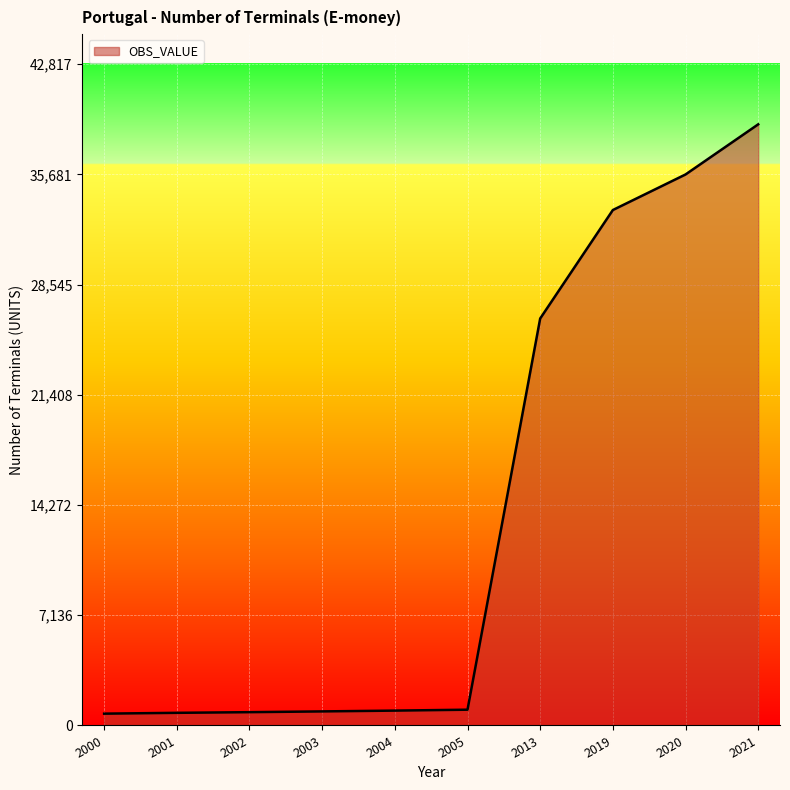

The value at 2013 is 41419.0. True or false?

False